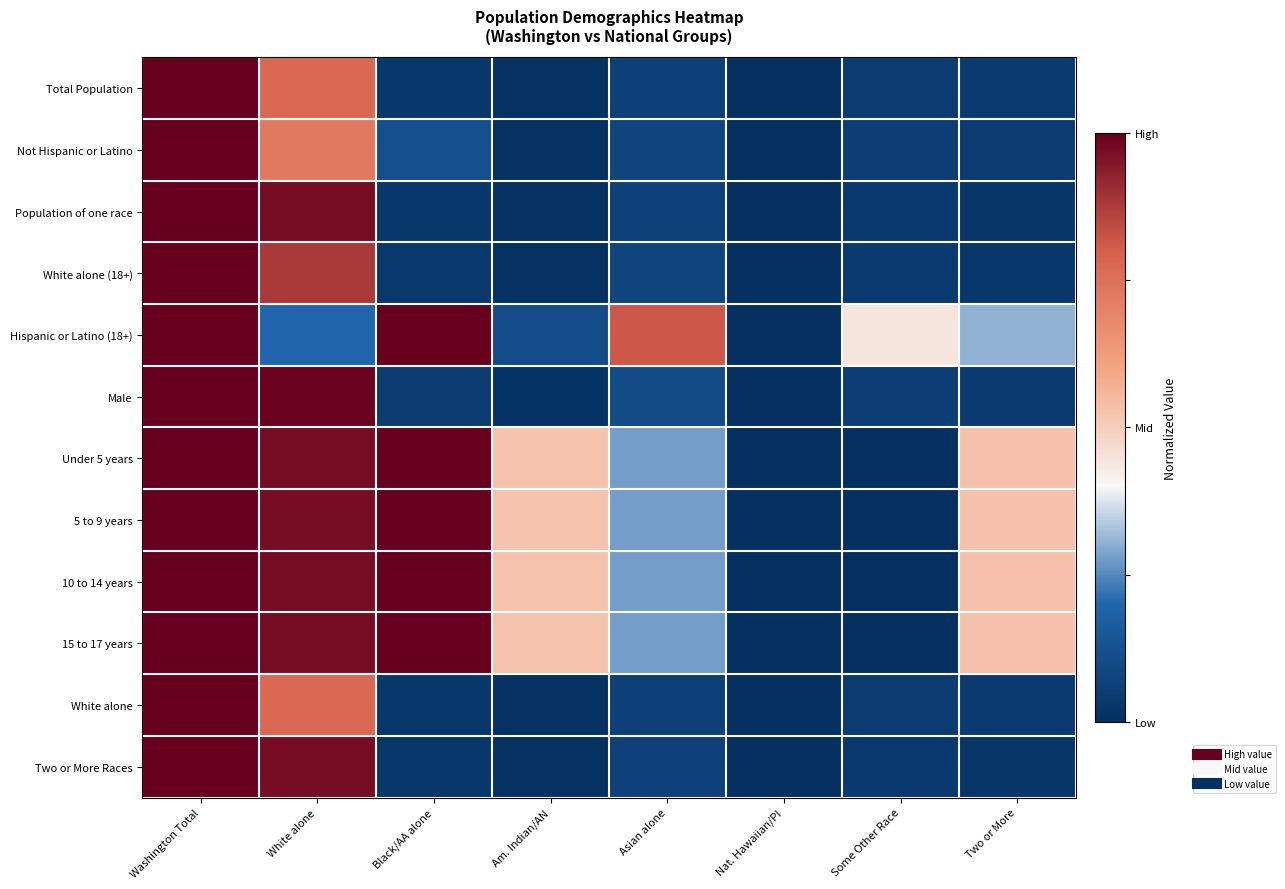

At Black/AA alone, list the series in order from largest to smallest.

Hispanic or Latino (18+), Under 5 years, 5 to 9 years, 10 to 14 years, 15 to 17 years, Not Hispanic or Latino, Male, White alone (18+), Total Population, White alone, Population of one race, Two or More Races